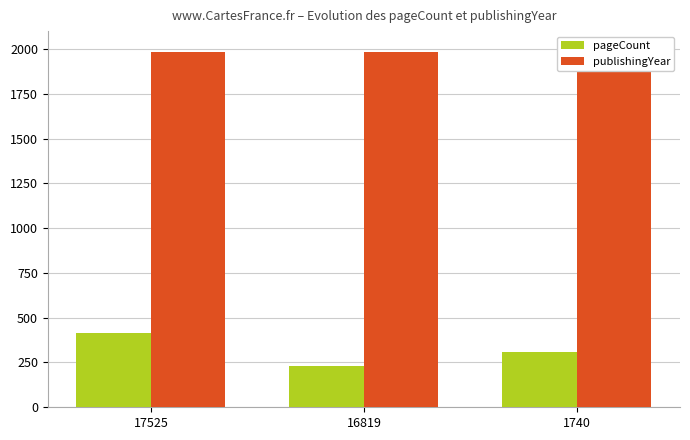

What value does the pageCount series have at 16819, to the nearest 5?

230